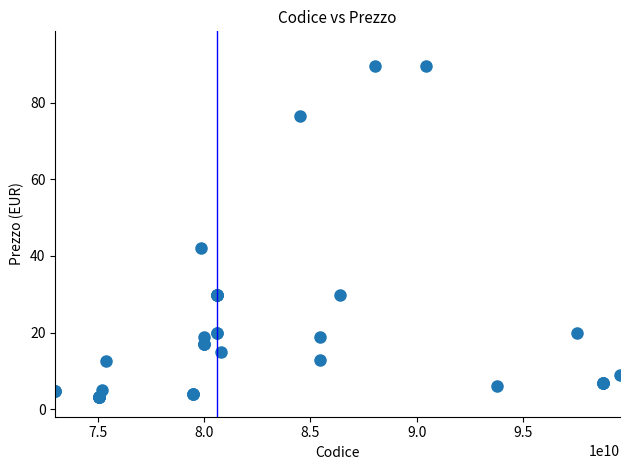

What Y value in the scatter plot is closest to 46?

42.0